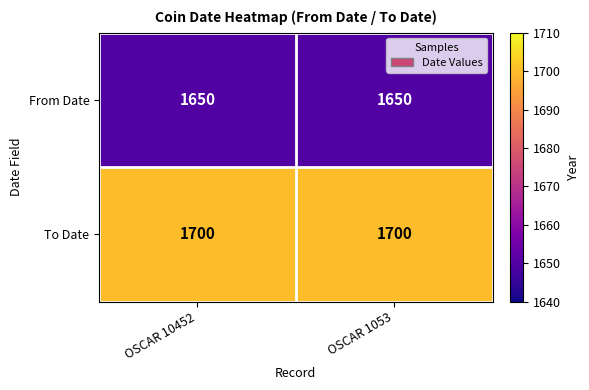

What is the average value of the From Date series?

1650